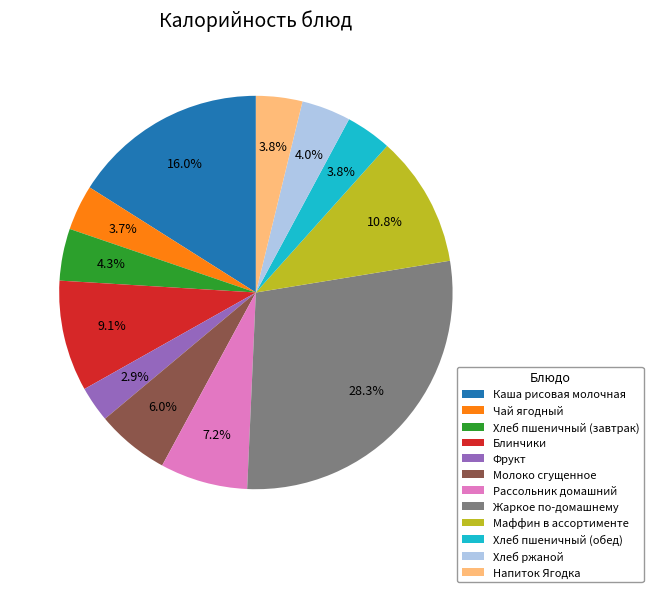

Is Жаркое по-домашнему the majority of the pie?

No